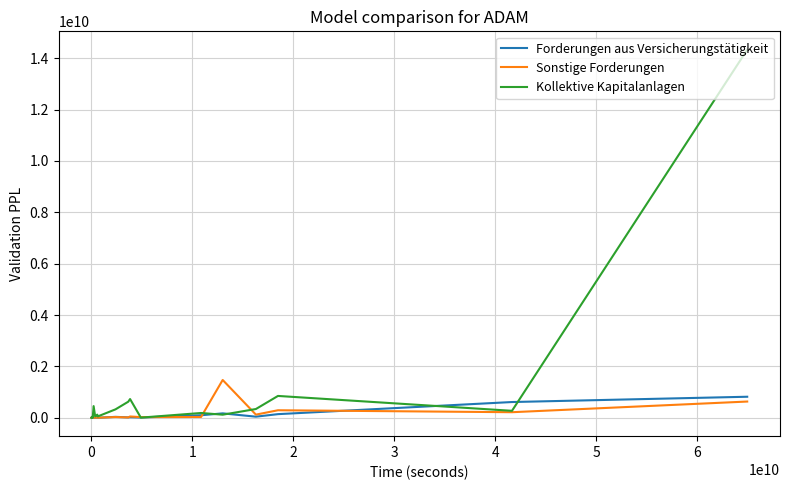

What is the maximum value for Kollektive Kapitalanlagen?

14331303724